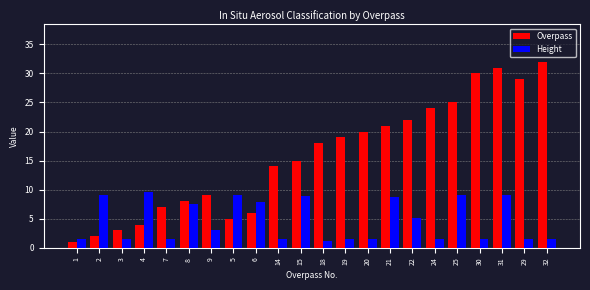

Which series has the largest total across all categories?

Overpass